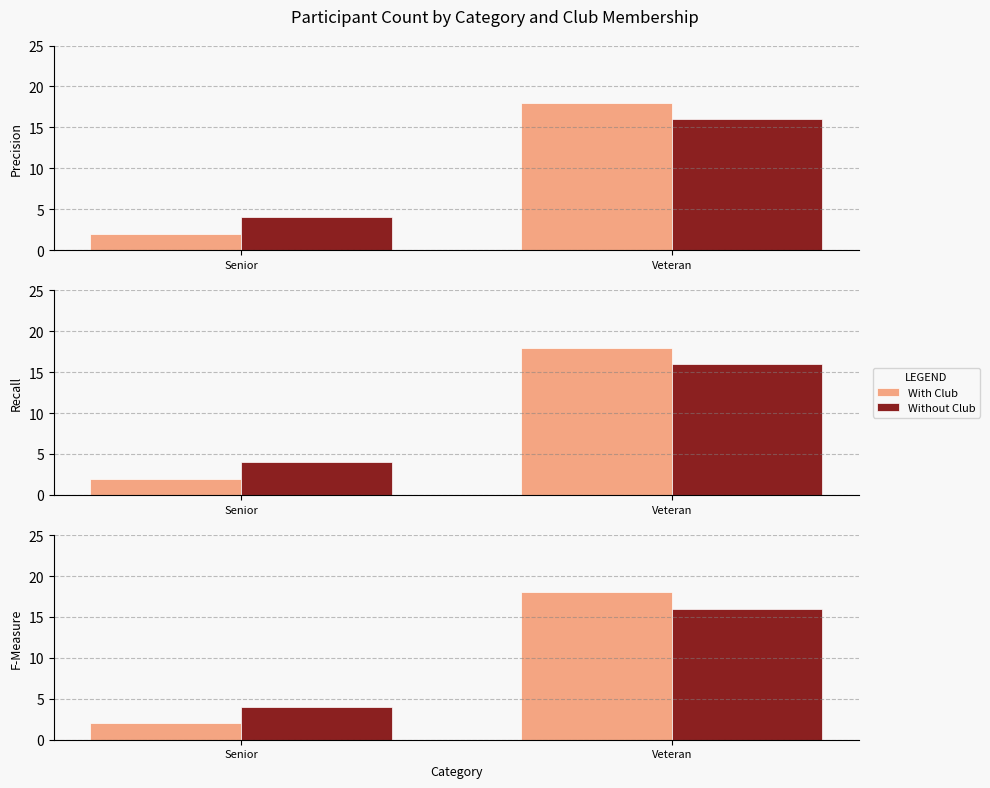

Where is Without Club nearest to the value 10?

Senior